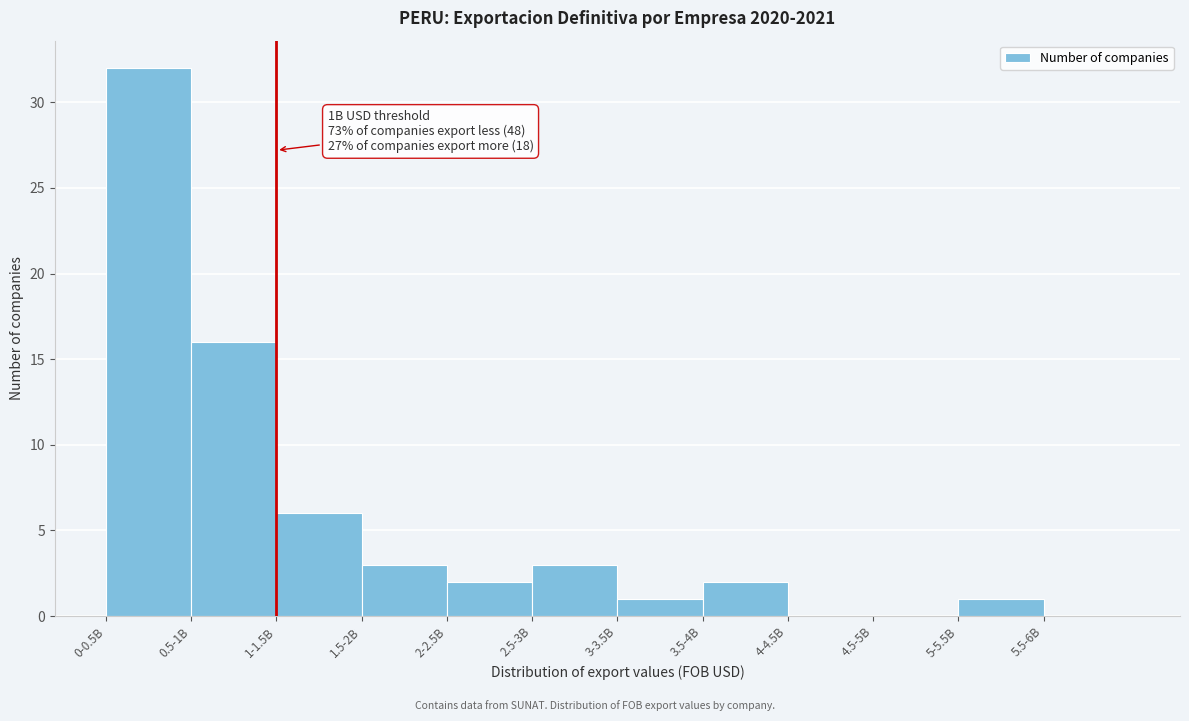

Reading left to right, what are all the values shown in this chart?

0-0.5B=32	0.5-1B=16	1-1.5B=6	1.5-2B=3	2-2.5B=2	2.5-3B=3	3-3.5B=1	3.5-4B=2	4-4.5B=0	4.5-5B=0	5-5.5B=1	5.5-6B=0